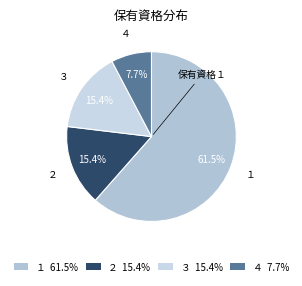

Approximately how many times larger is the value at ３ compared to ２?

1.0